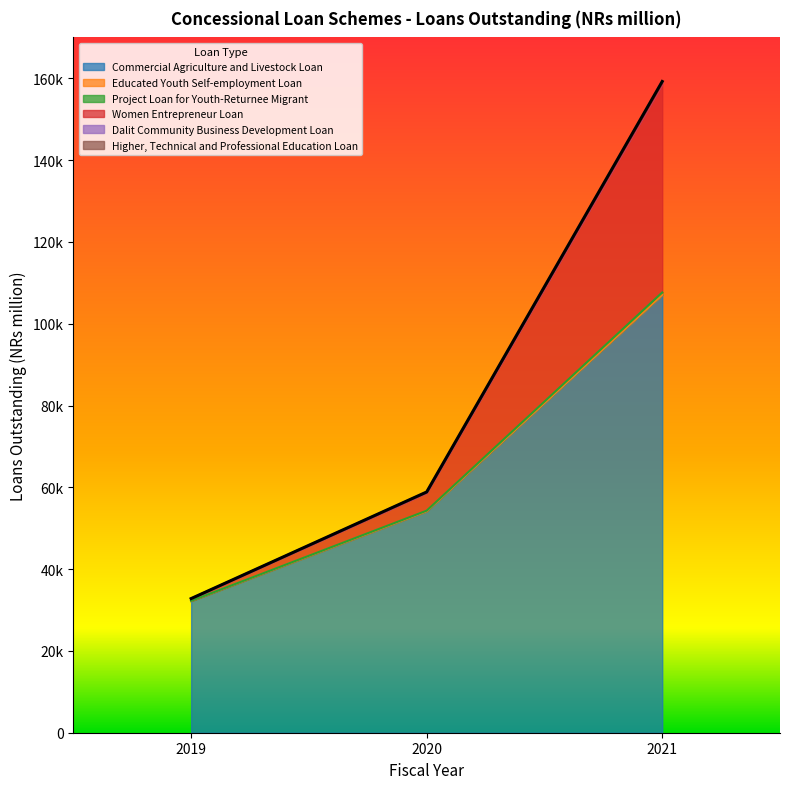

The Dalit Community Business Development Loan series shows 107640.0 at 2021. True or false?

True